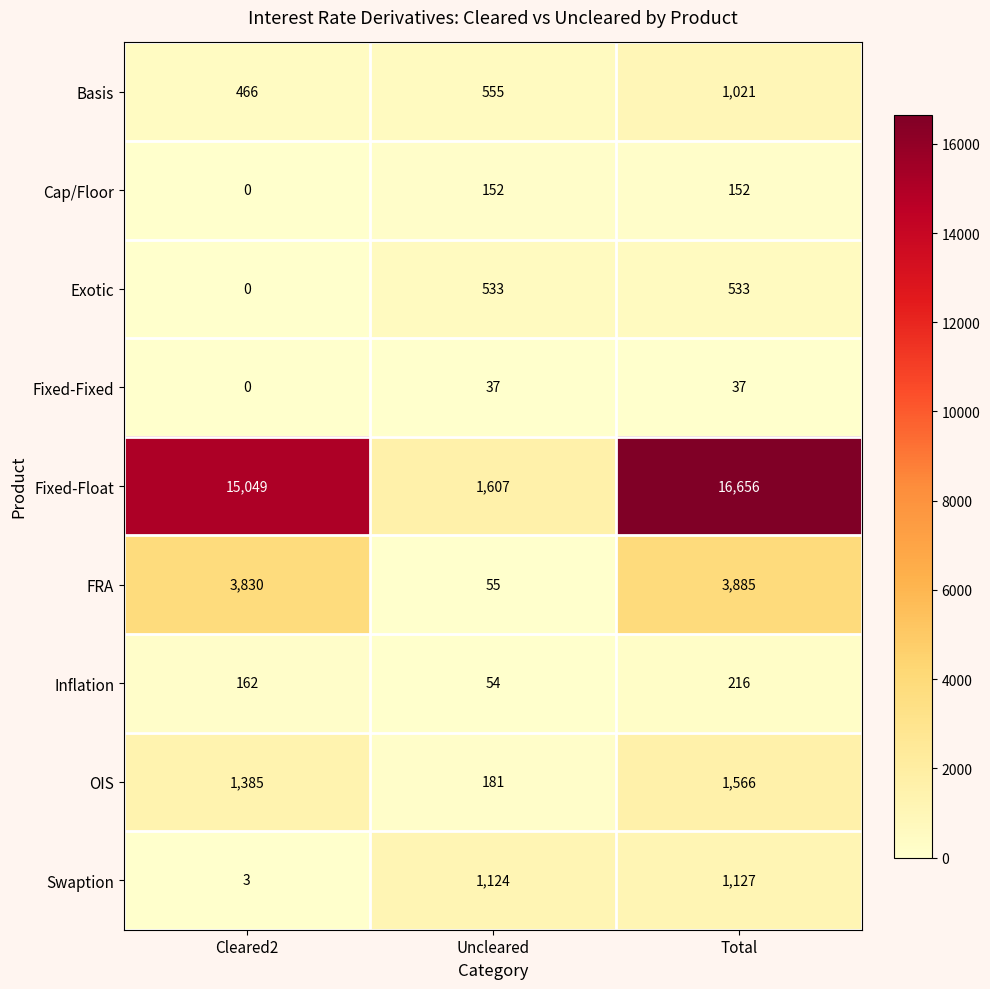

How many data points in FRA are less than 3830?

1